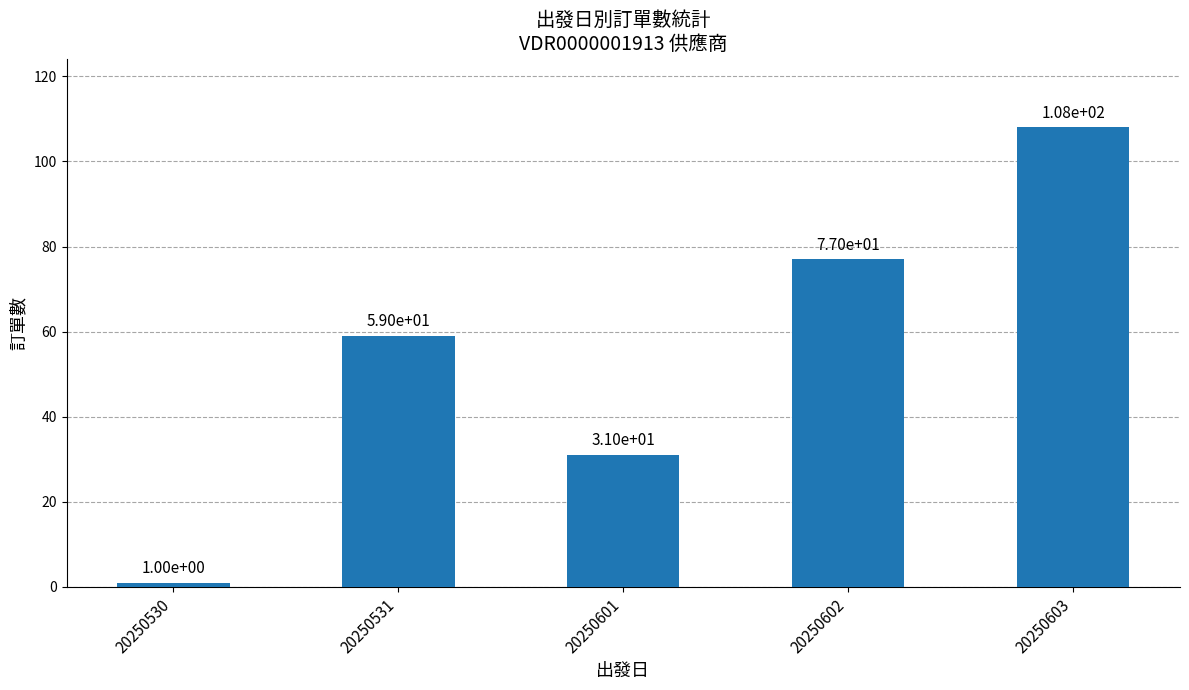

List the labels in order of value, largest first.

20250603, 20250602, 20250531, 20250601, 20250530